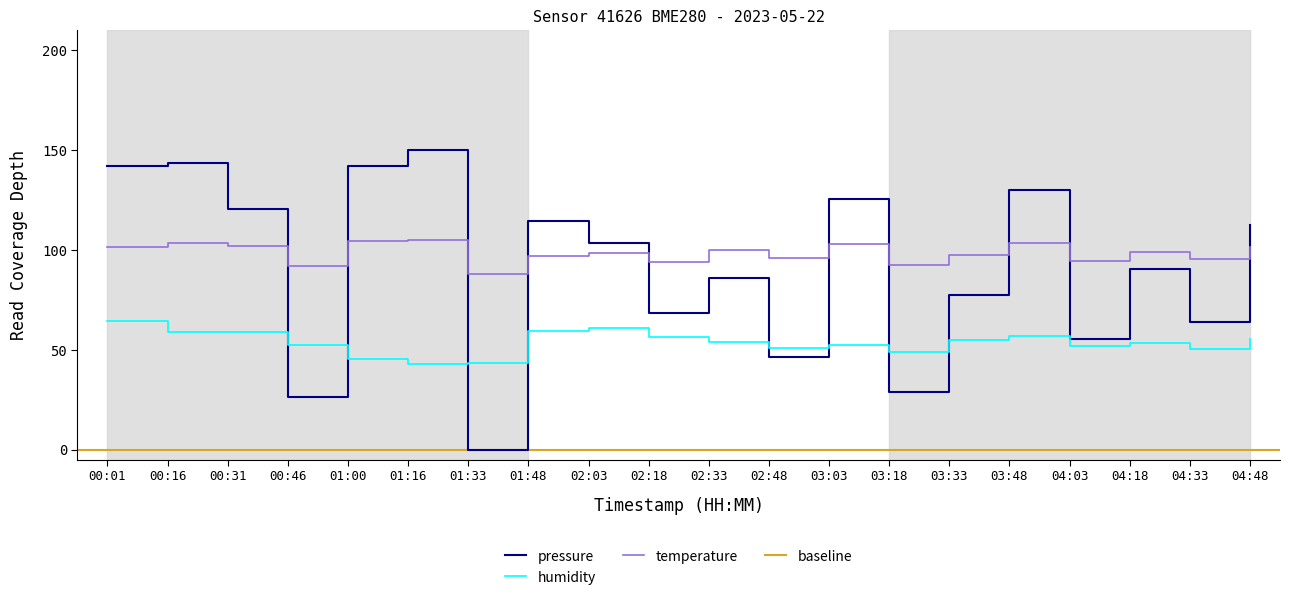

Reading left to right, extract all data points from this chart.

pressure: 142.2	143.3	120.7	26.5	142.0	150.0	0.0	114.3	103.5	68.4	86.0	46.4	125.5	28.9	77.2	129.9	55.2	90.4	64.0	112.3
temperature: 101.2	103.5	102.1	91.8	104.6	104.8	88.0	97.1	98.2	93.8	99.8	96.0	102.7	92.2	97.5	103.5	94.5	99.0	95.2	101.2
humidity: 64.6	58.7	58.9	52.4	45.3	42.8	43.2	59.3	60.7	56.2	54.0	51.0	52.5	48.8	54.7	57.0	51.8	53.2	50.3	55.5